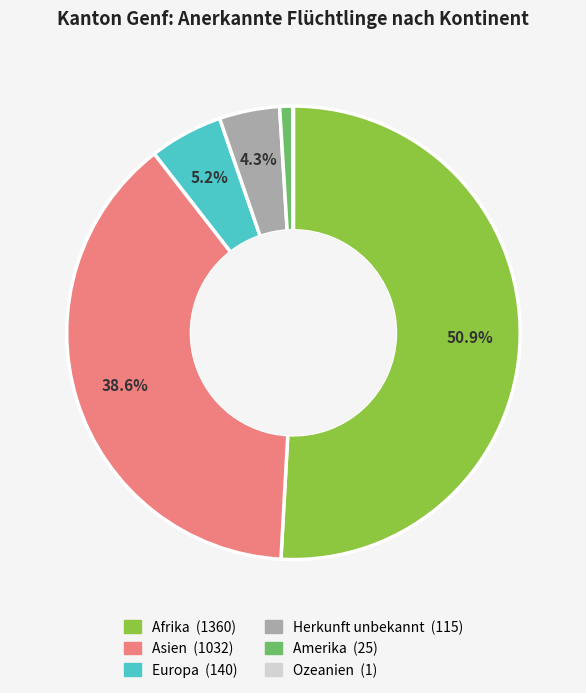

Does Amerika represent more than half of the total?

No